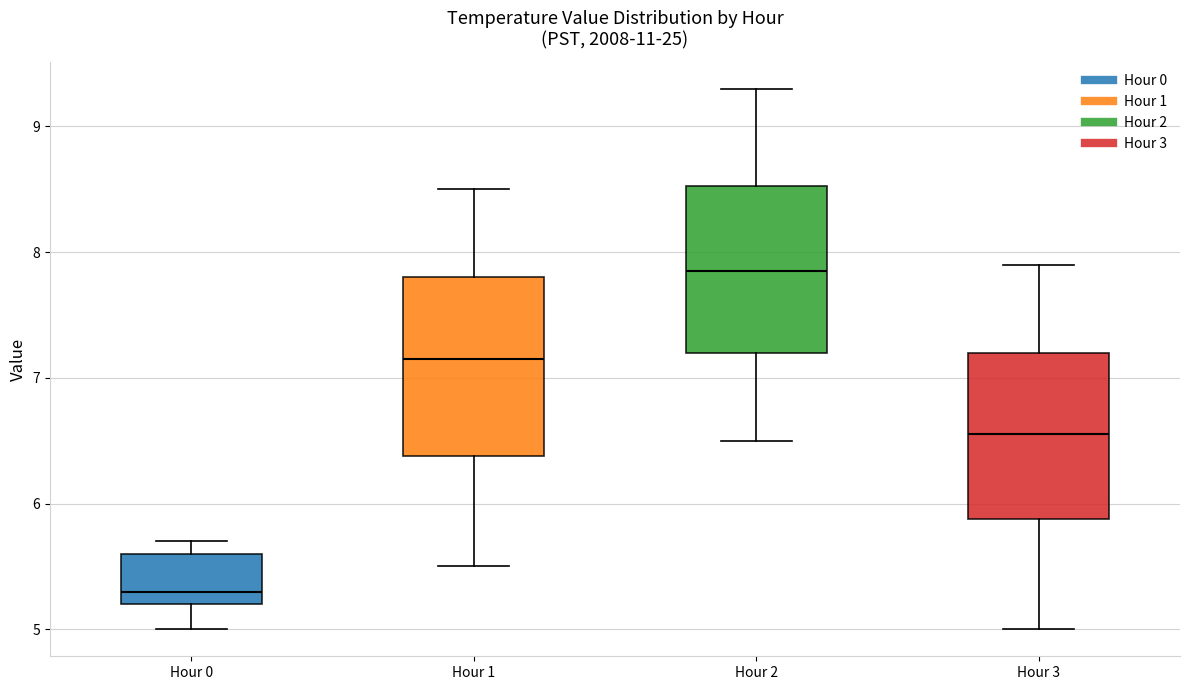

Reading left to right, read every box against the y-axis: the position of its median line, the range the box covers, and the ends of its whiskers. The values are not printed on the chart, so give them approximately, as read against the axis.

Hour 0: median 5.3, box 5.2 to 5.6, whiskers 5.0 to 5.7
Hour 1: median 7.2, box 6.4 to 7.8, whiskers 5.5 to 8.5
Hour 2: median 7.9, box 7.2 to 8.5, whiskers 6.5 to 9.3
Hour 3: median 6.6, box 5.9 to 7.2, whiskers 5.0 to 7.9